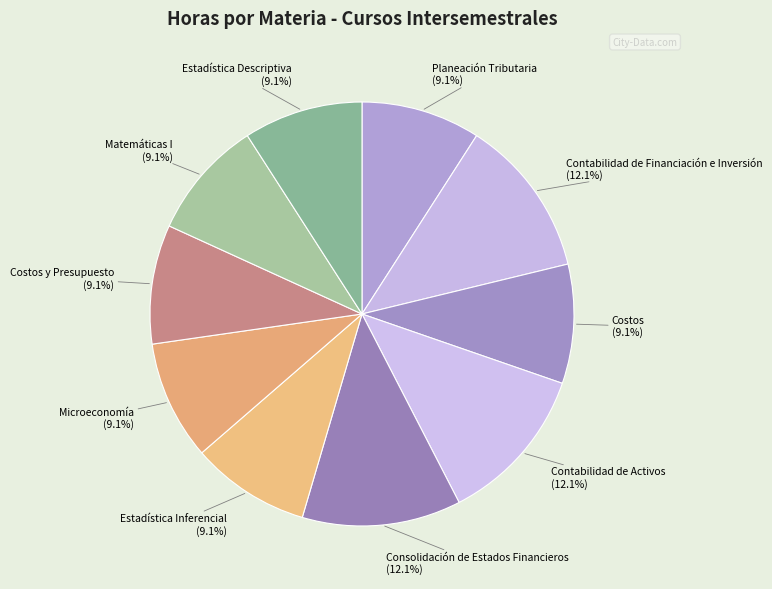

What percentage do Costos and Costos y Presupuesto together represent?

18.2%